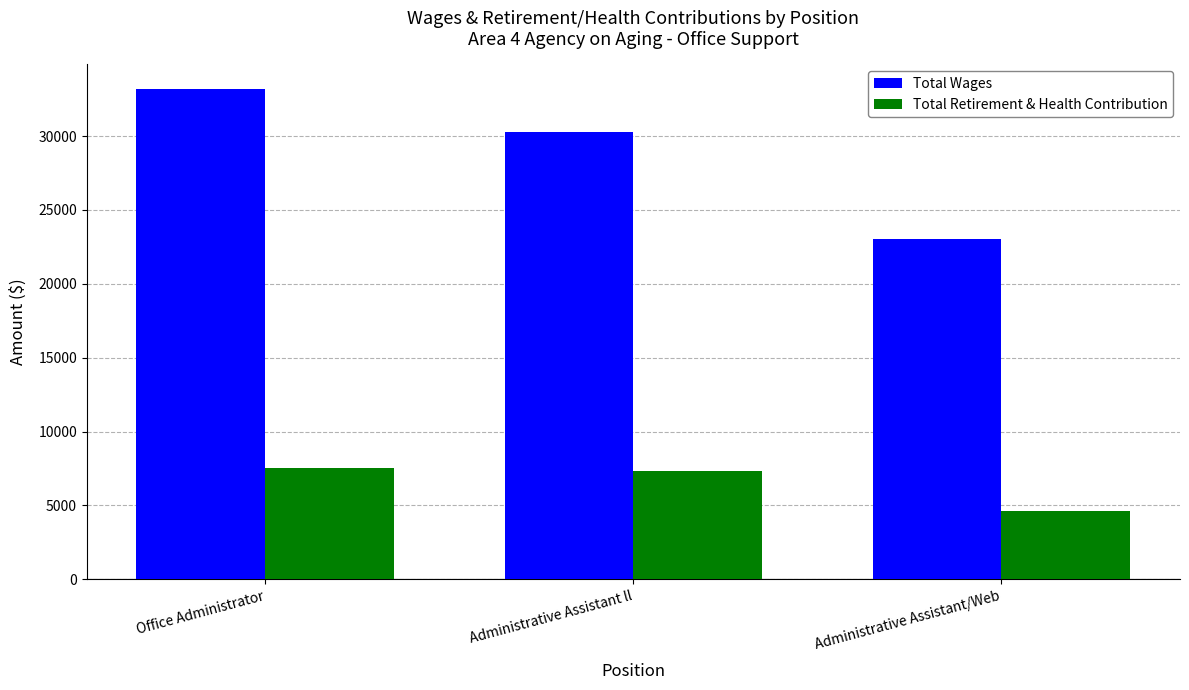

Which category has the highest value across all series?

Office Administrator